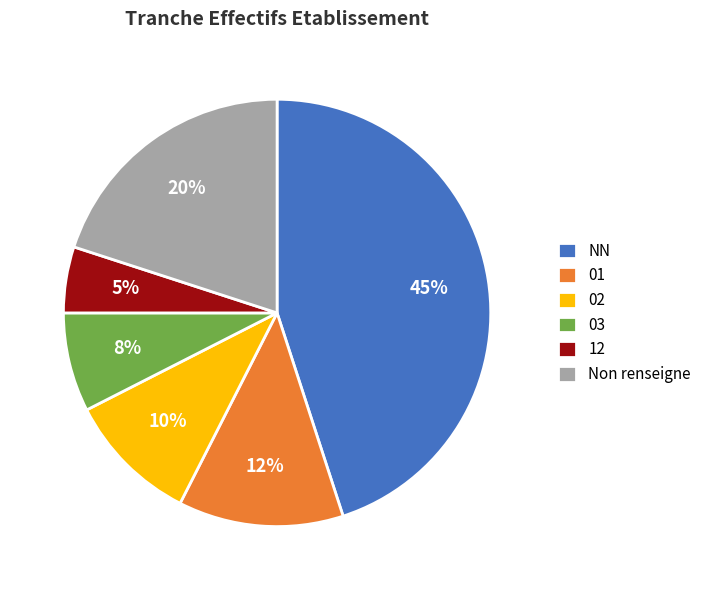

To the nearest percent, what percentage of the pie is NN?

45%